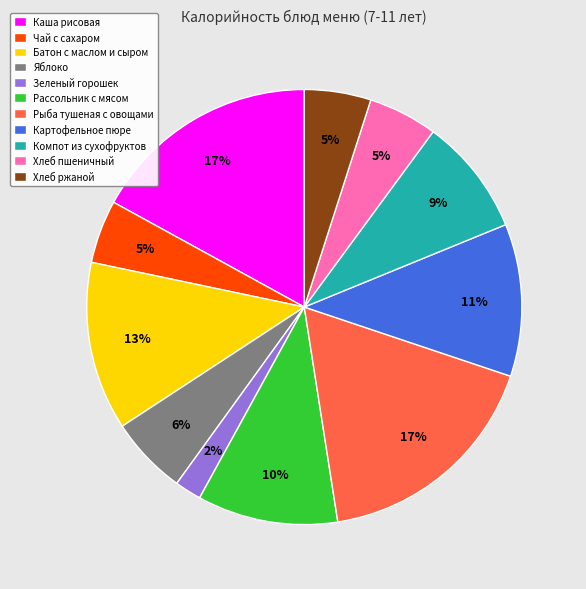

Which has a higher value, Батон с маслом и сыром or Хлеб ржаной?

Батон с маслом и сыром